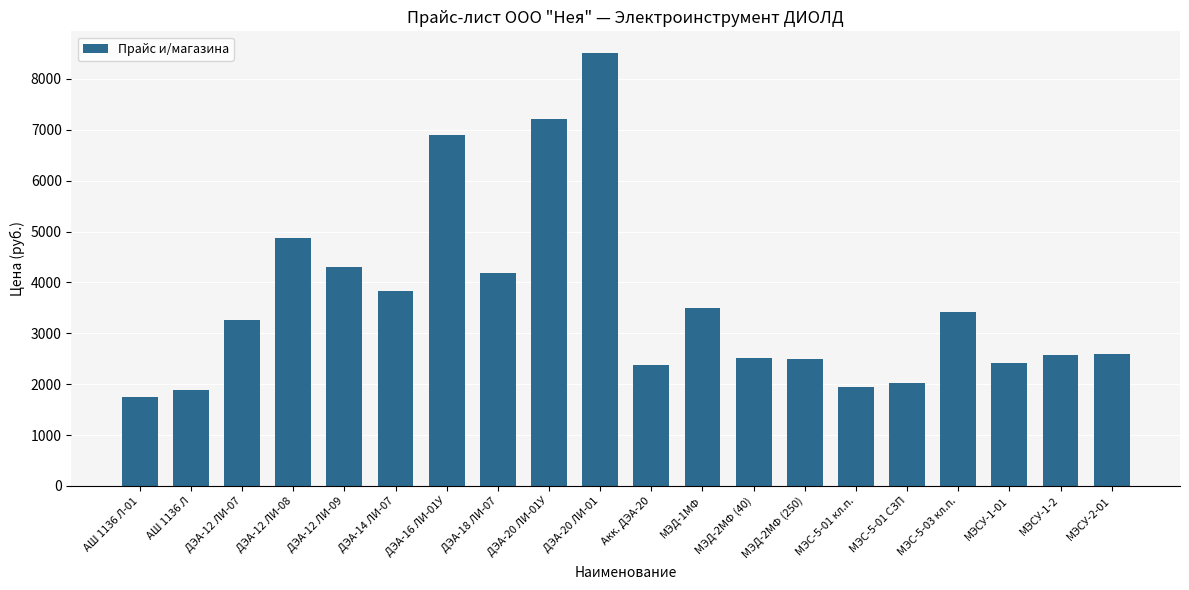

Approximately how many times larger is the value at МЭСУ-1-01 compared to ДЭА-12 ЛИ-08?

0.5